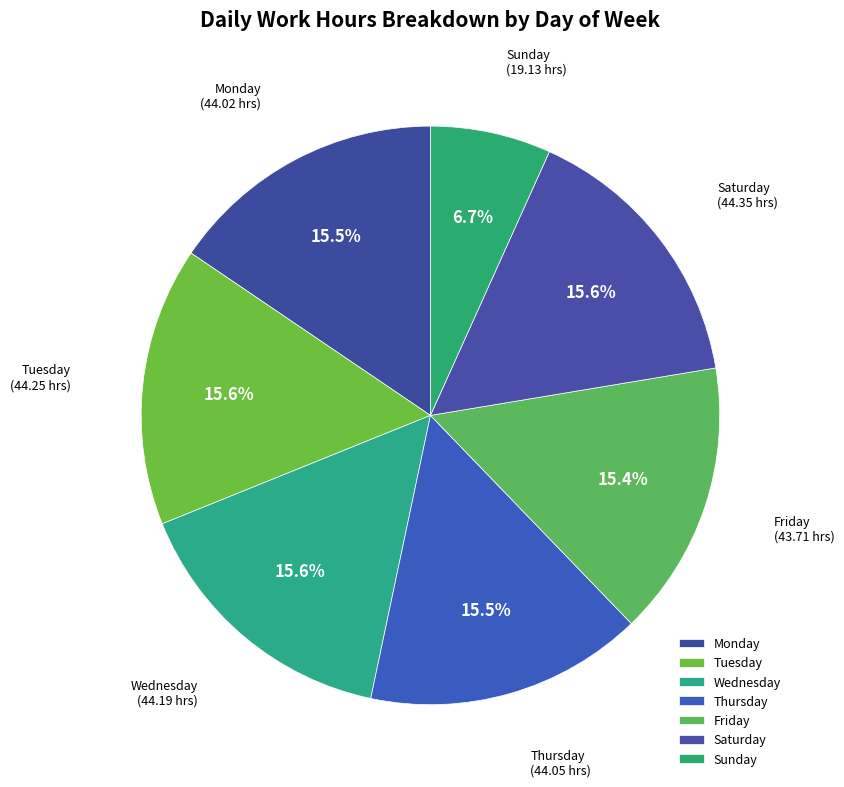

What is the smallest slice in the pie chart?

Sunday